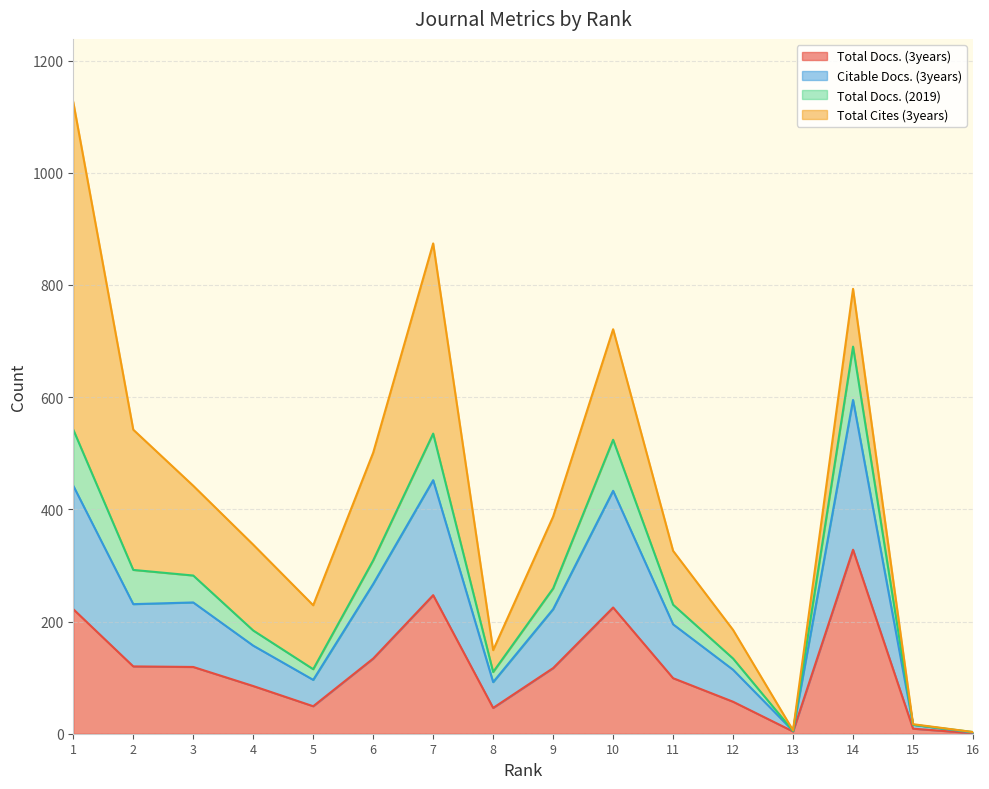

What is the minimum value shown in the chart?

1